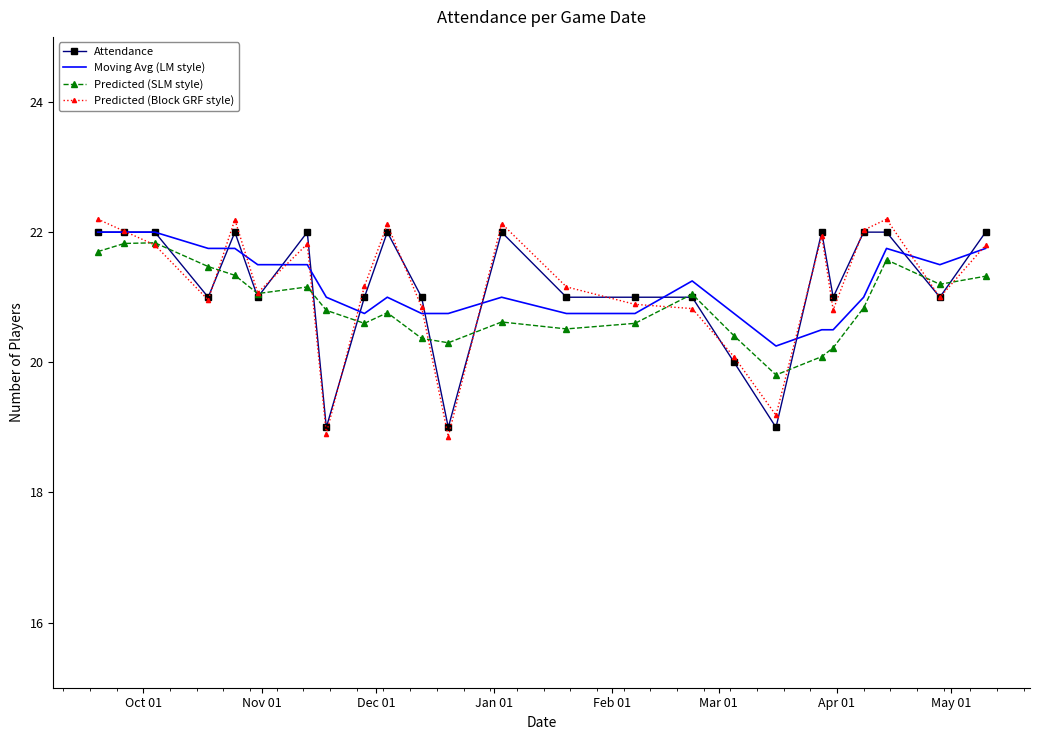

What is the maximum value shown in the chart?

22.2